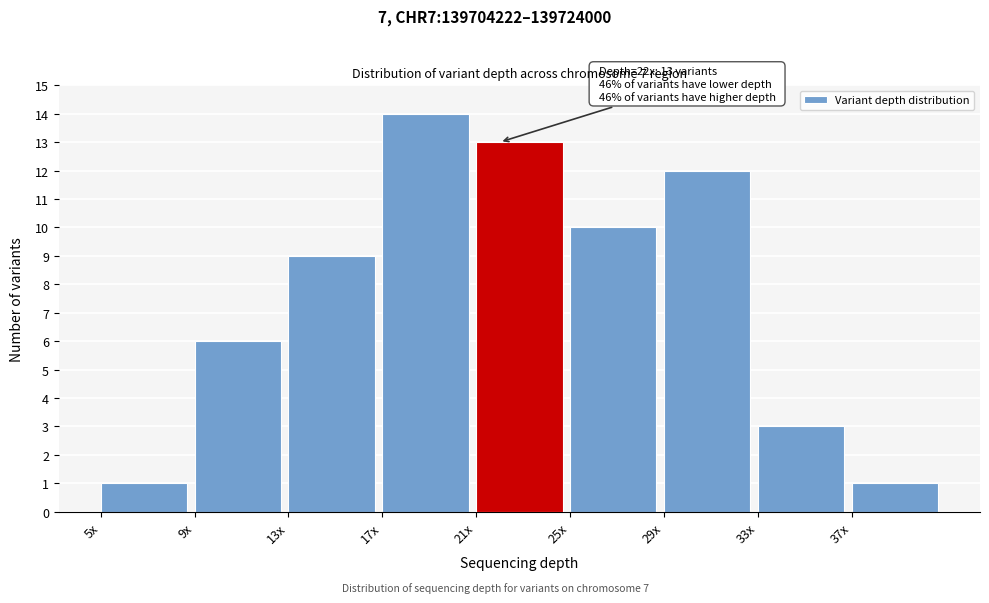

Reading left to right, extract all data points from this chart.

5x=1	9x=6	13x=9	17x=14	21x=13	25x=10	29x=12	33x=3	37x=1